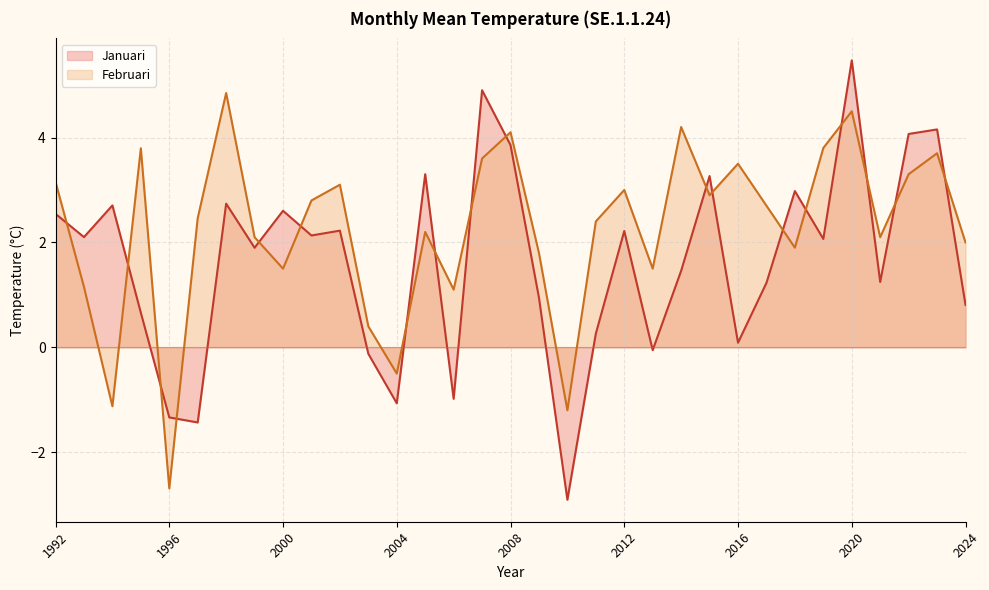

In Februari, how many points are lower than both neighbors (excluding endpoints)?

10